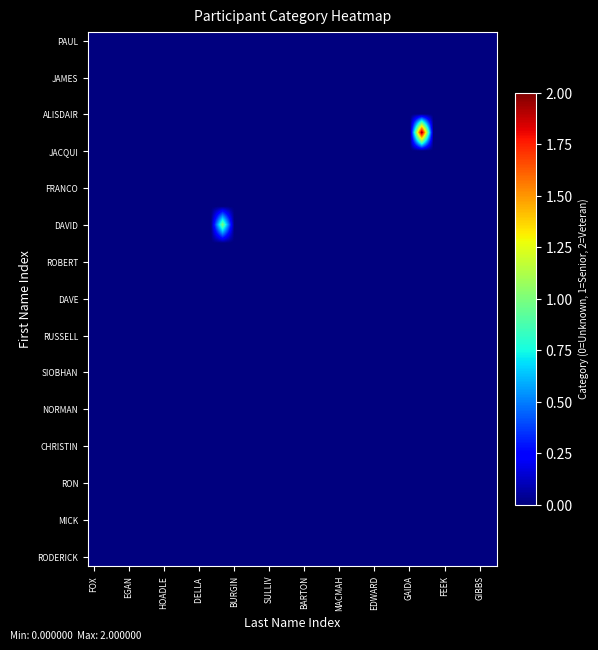

How many distinct data groups are displayed?

29